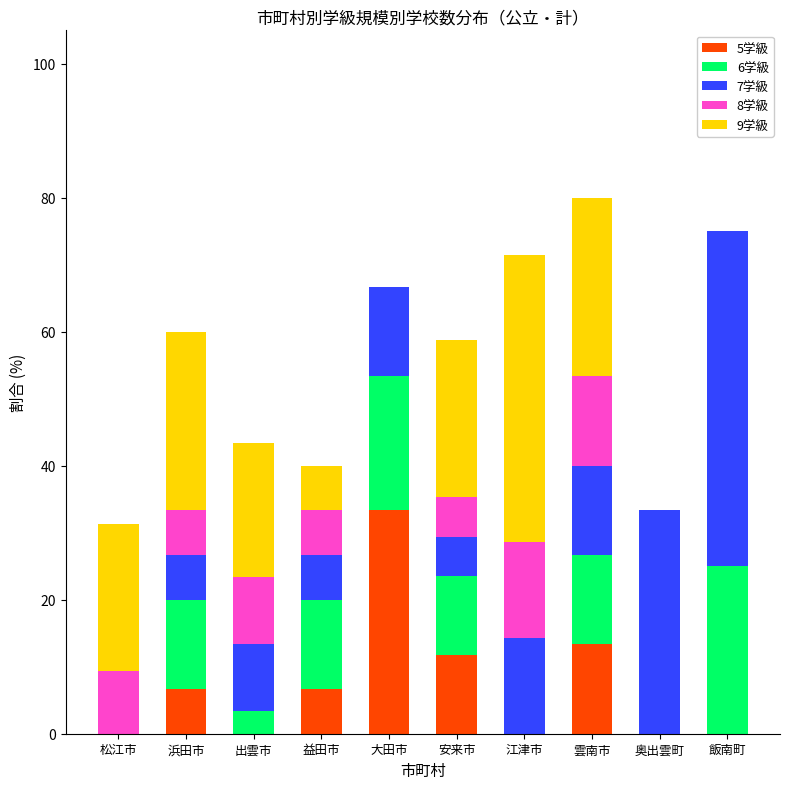

The value of 5学級 at 出雲市 is 10.1. True or false?

False